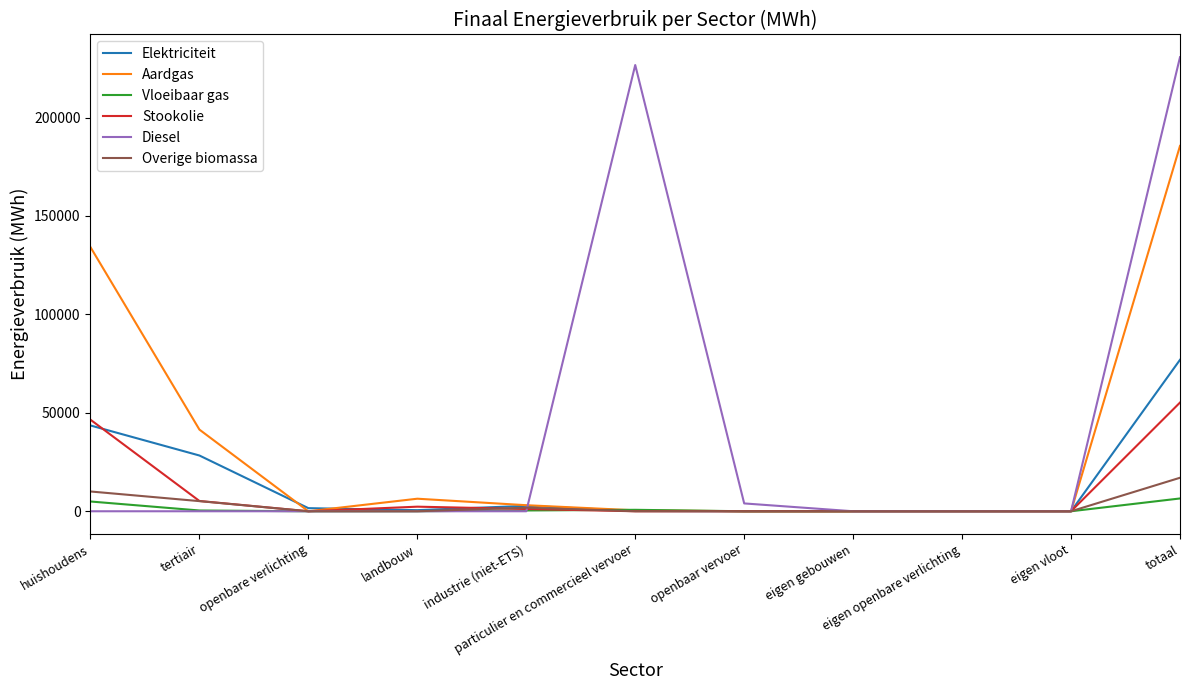

Rank the series by their maximum value, from highest to lowest.

Diesel, Aardgas, Elektriciteit, Stookolie, Overige biomassa, Vloeibaar gas